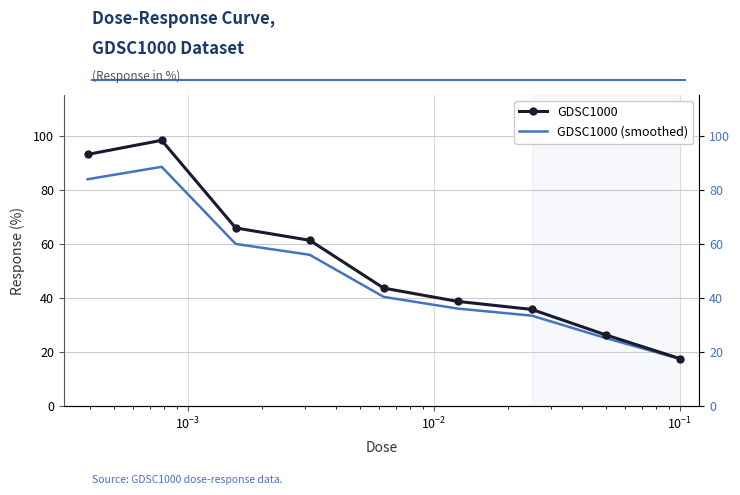

How many data points in GDSC1000 are less than 43?

4